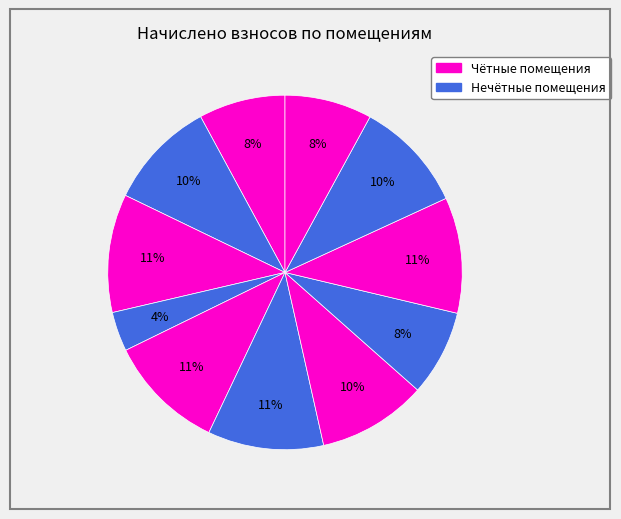

Which slice is the largest?

3